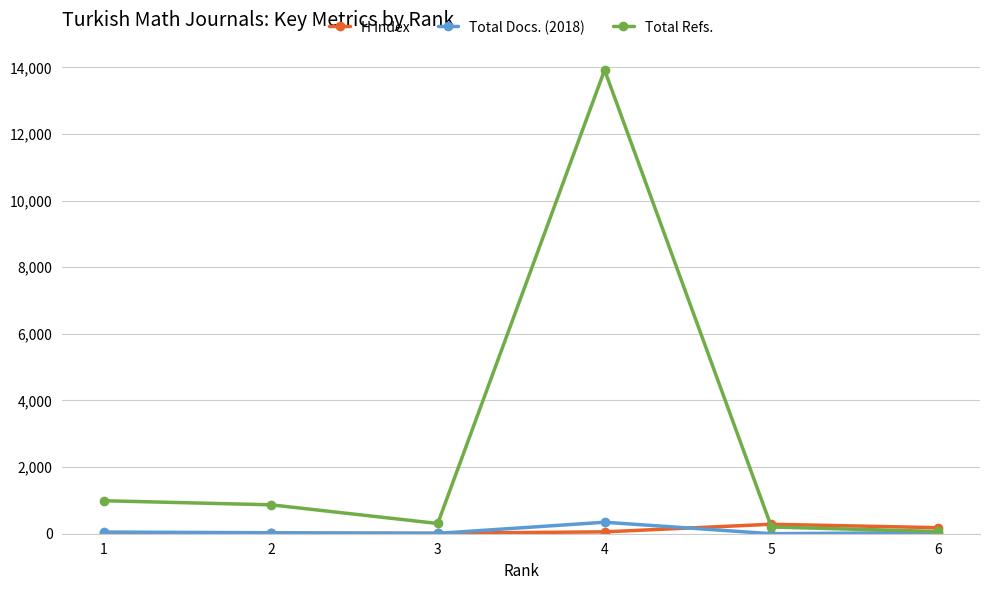

At how many categories does at least one series exceed 3482?

1